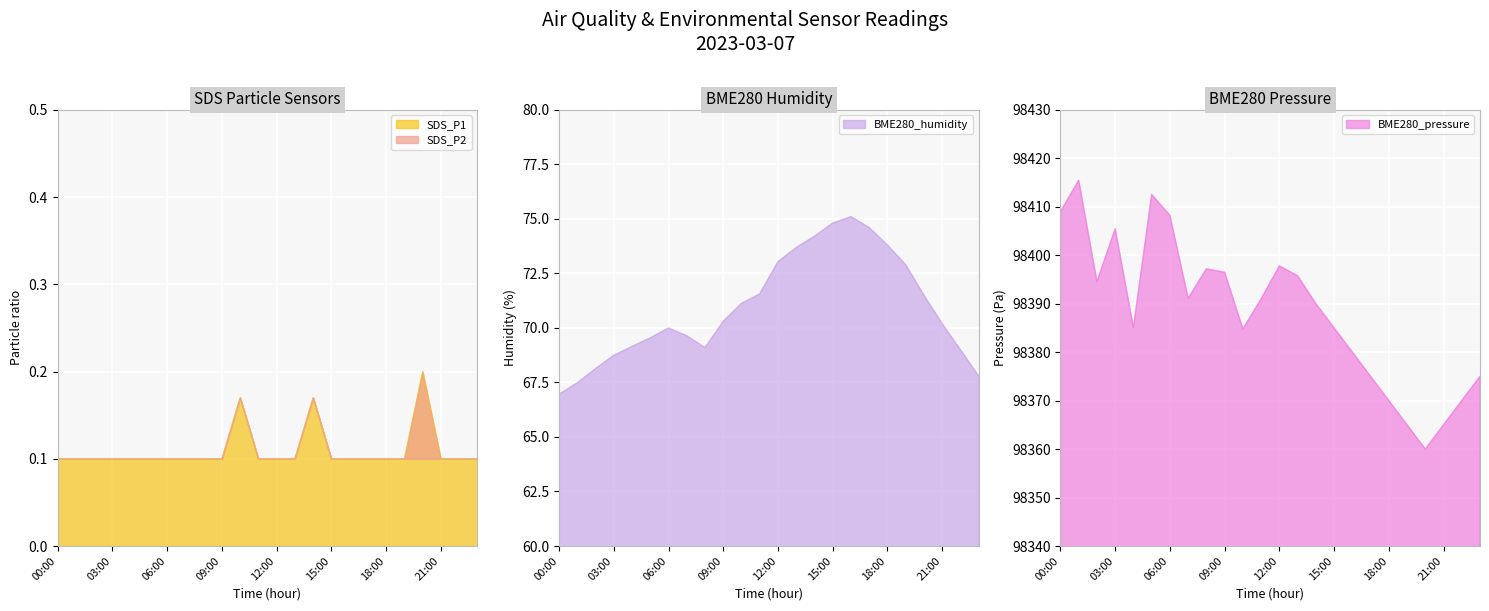

Reading right to left, what are all the values shown in this chart?

SDS_P1: 0.1	0.1	0.1	0.2	0.1	0.1	0.1	0.1	0.1	0.2	0.1	0.1	0.1	0.2	0.1	0.1	0.1	0.1	0.1	0.1	0.1	0.1	0.1	0.1
SDS_P2: 0.1	0.1	0.1	0.1	0.1	0.1	0.1	0.1	0.1	0.2	0.1	0.1	0.1	0.2	0.1	0.1	0.1	0.1	0.1	0.1	0.1	0.1	0.1	0.1
BME280_humidity: 67.8	69.0	70.2	71.5	72.9	73.8	74.6	75.1	74.8	74.2	73.7	73.0	71.6	71.1	70.3	69.1	69.6	70.0	69.5	69.2	68.7	68.1	67.5	67.0
BME280_pressure: 98375.0	98370.0	98365.0	98360.0	98365.0	98370.0	98375.0	98380.0	98385.0	98390.0	98395.8	98397.8	98391.0	98384.8	98396.5	98397.2	98391.1	98408.2	98412.5	98385.0	98405.4	98394.5	98415.4	98409.0